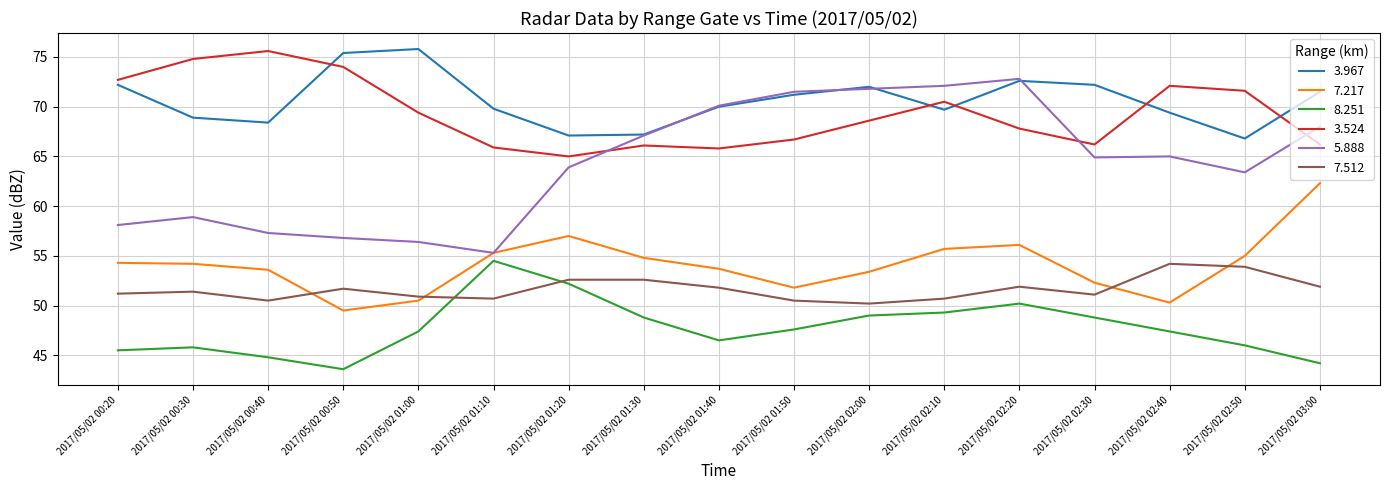

Is the value of 8.251 at 2017/05/02 02:20 greater than the value of 3.524 at 2017/05/02 01:50?

No